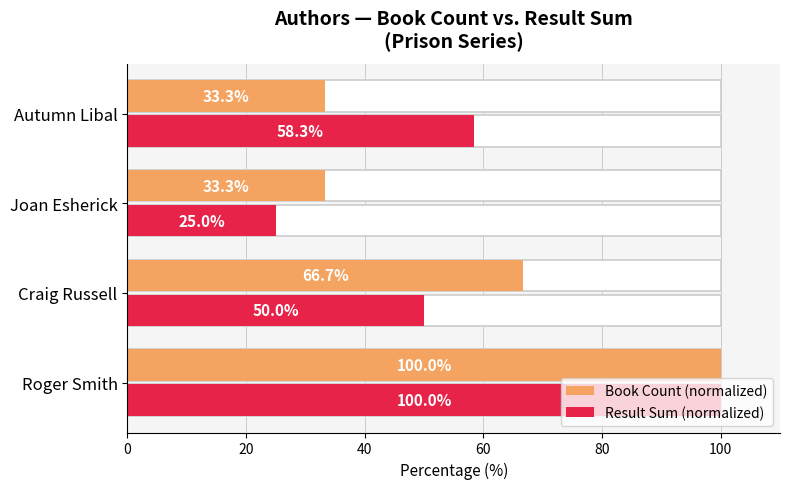

At how many categories does at least one series exceed 98?

1